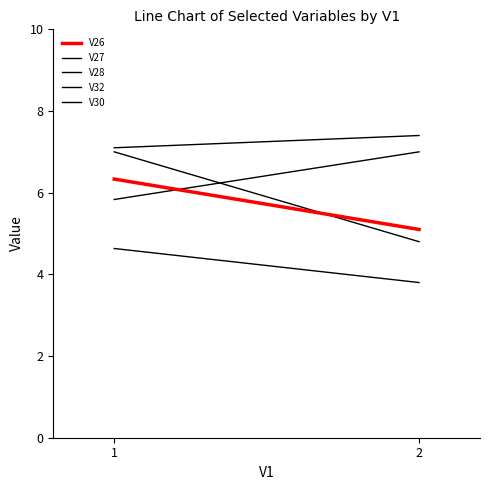

Count the V28 values in the range 3 to 4.

1